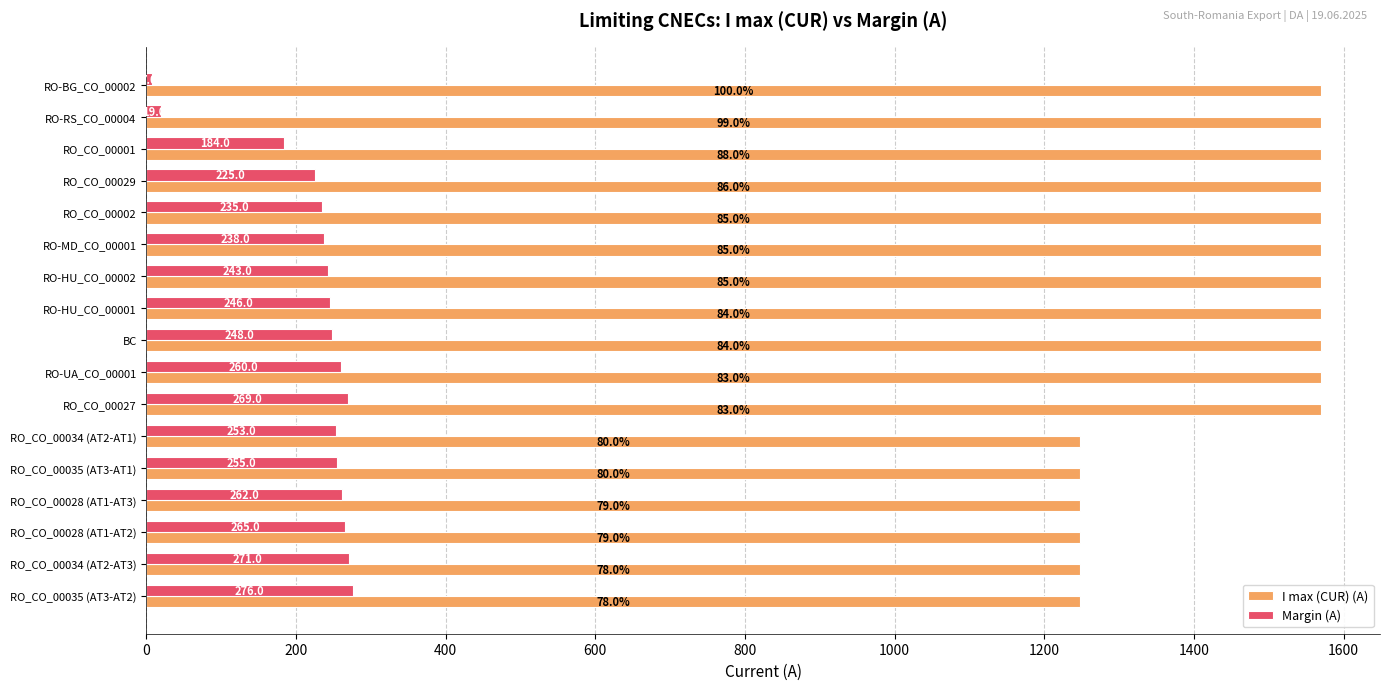

Which series has the largest total across all categories?

I max (CUR) (A)